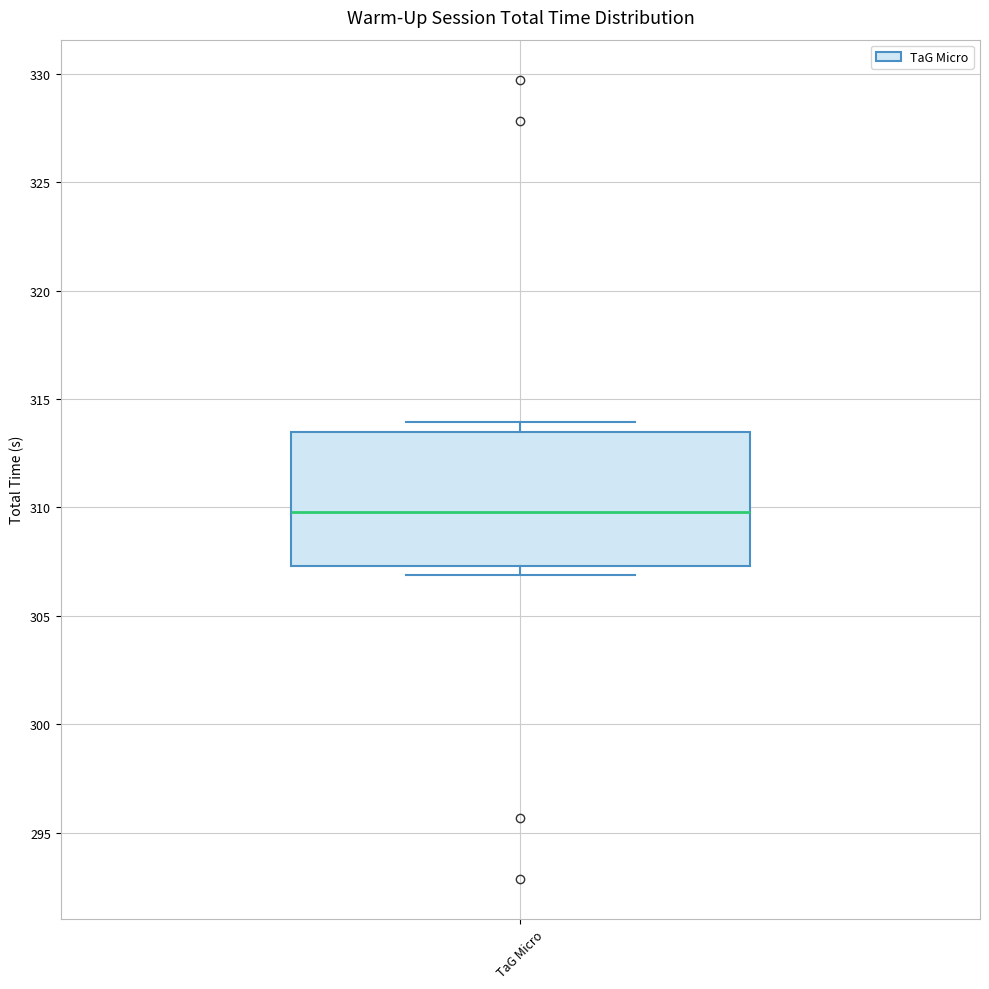

Where does the median line of the box for TaG Micro sit on the y-axis? The values are not printed on the chart, so give them approximately, as read against the axis.

310.0